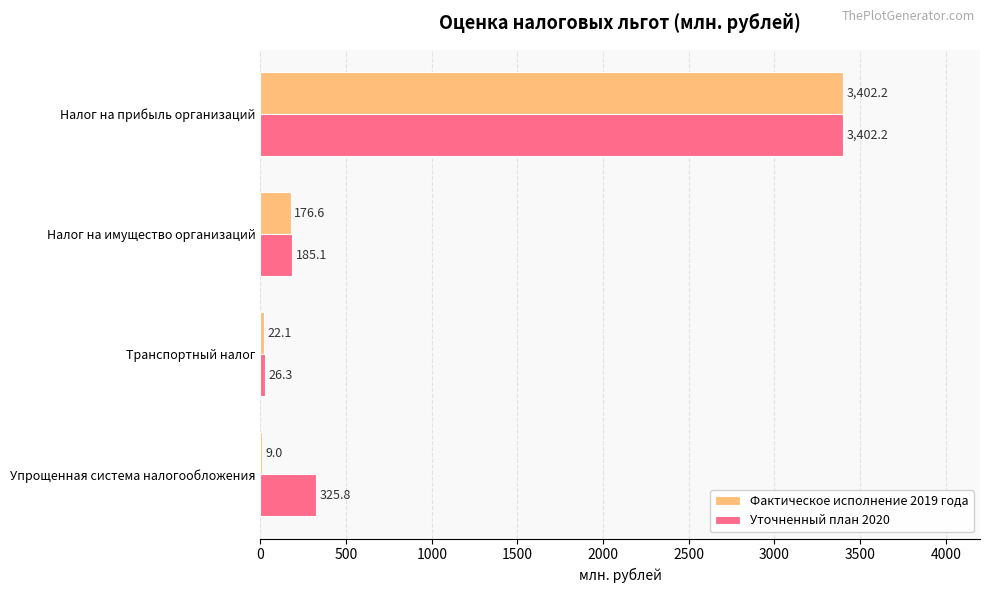

The value of Фактическое исполнение 2019 года at Налог на прибыль организаций is 3402.2. True or false?

True